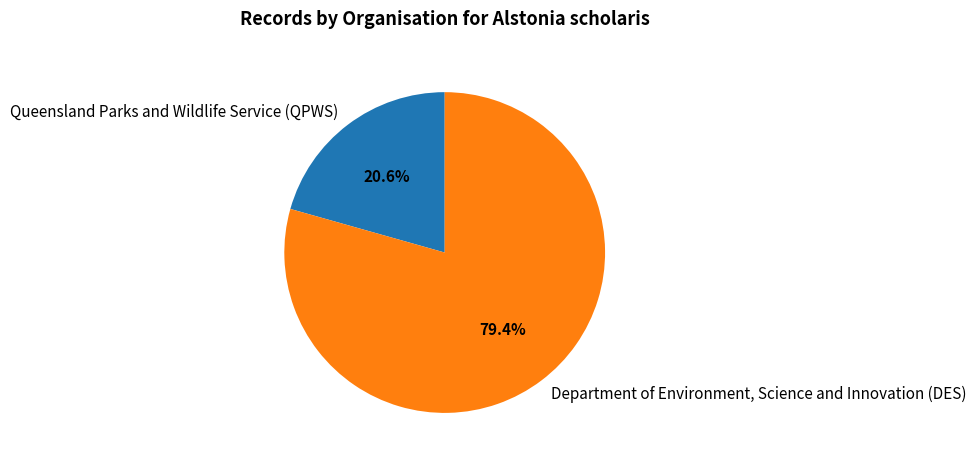

What is the largest slice in the pie chart?

Department of Environment, Science and Innovation (DES)